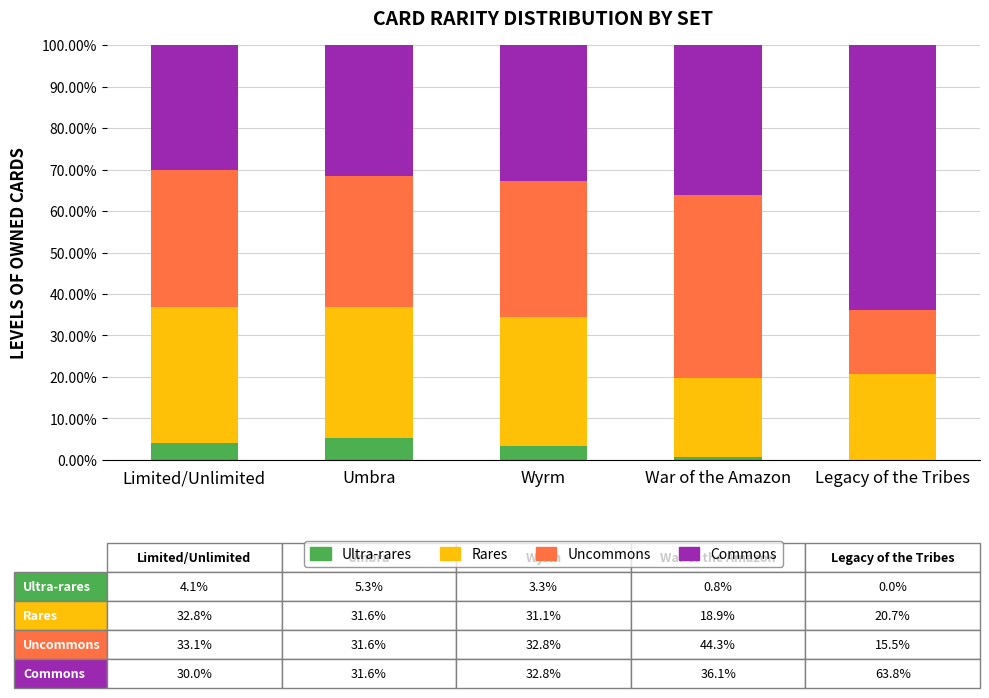

What is the highest value of the Ultra-rares series?

5.3